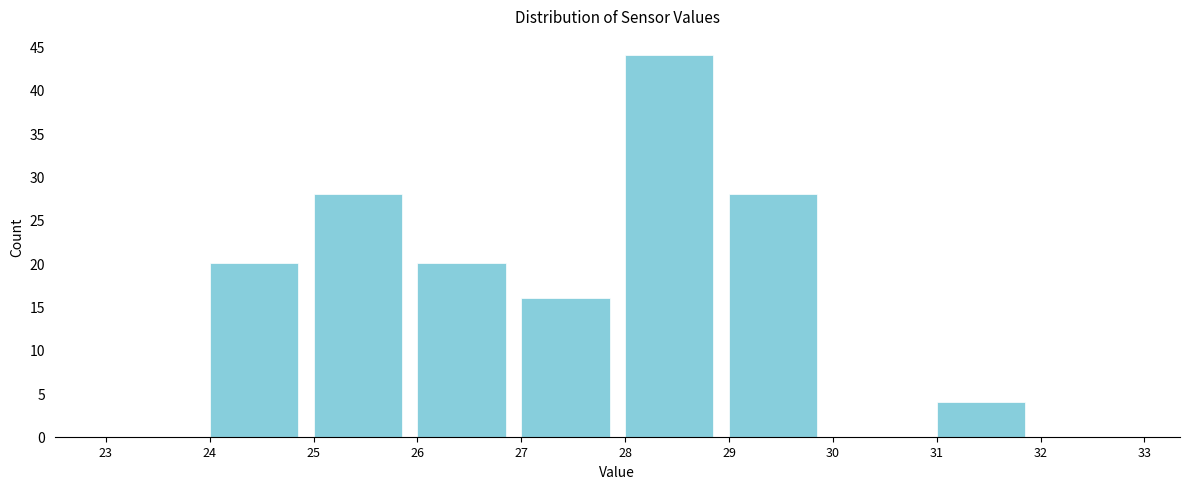

Reading left to right, list every bar in this chart as the range it spans on the x-axis followed by its height. The values are not printed on the chart, so give them approximately, as read against the axis.

23 to 24: 0
24 to 25: 20
25 to 26: 28
26 to 27: 20
27 to 28: 16
28 to 29: 44
29 to 30: 28
30 to 31: 0
31 to 32: 4
32 to 33: 0